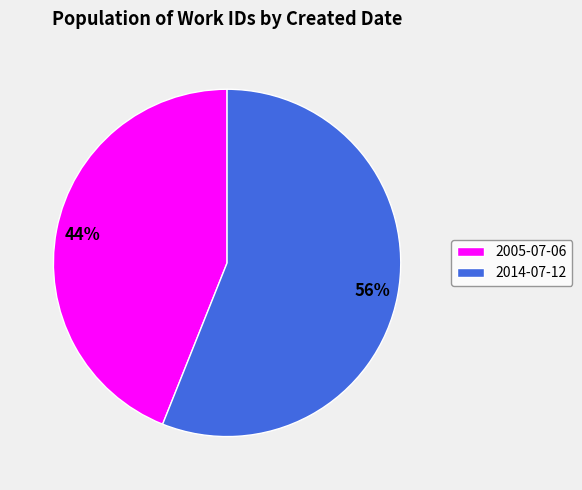

Which category accounts for the majority?

2014-07-12